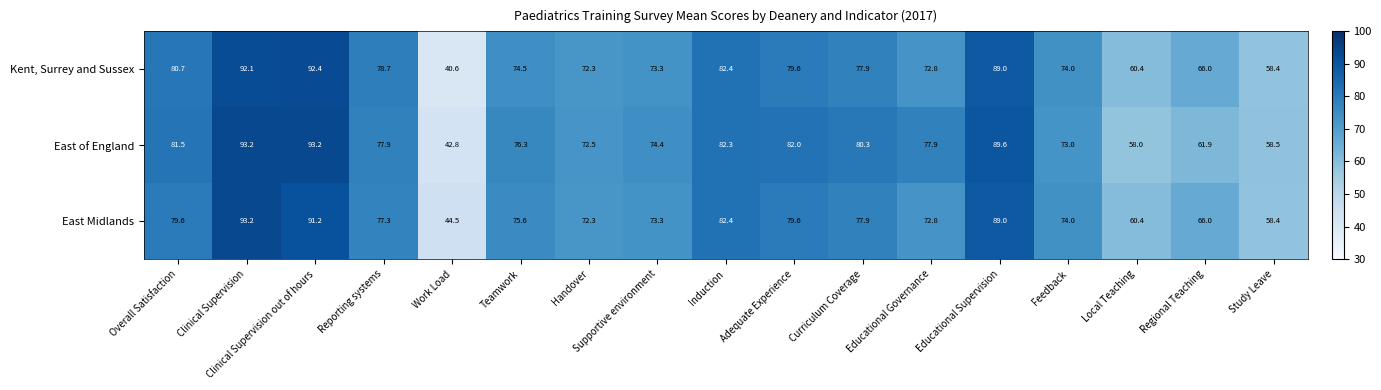

Is it true that East of England equals 82.3 at Induction?

True